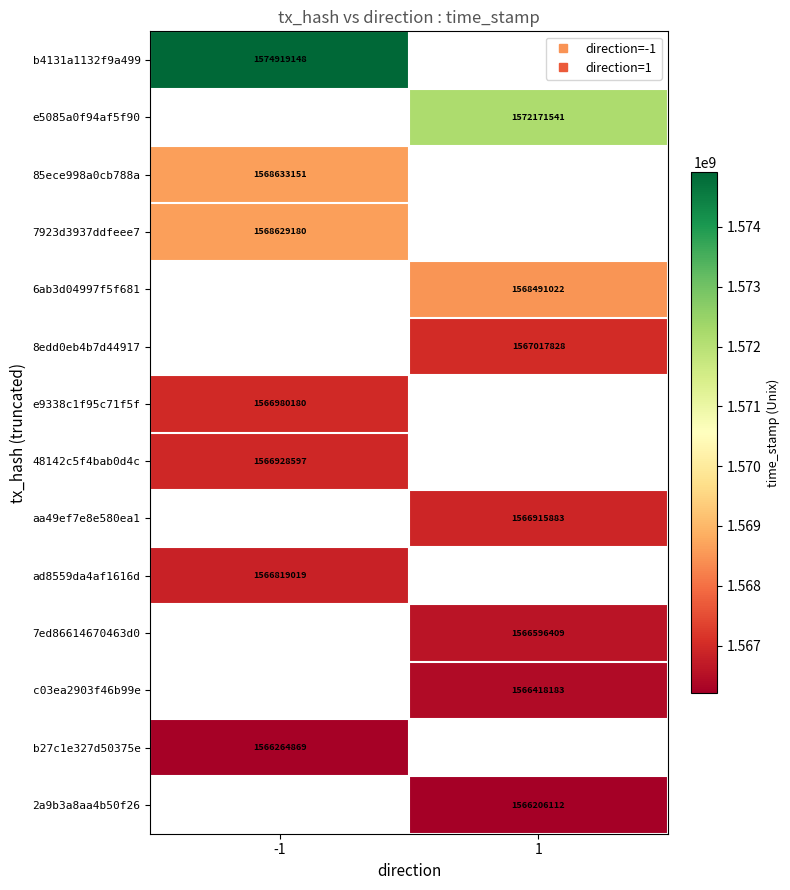

What is the spread (max minus min) of values at -1?

8654279.0